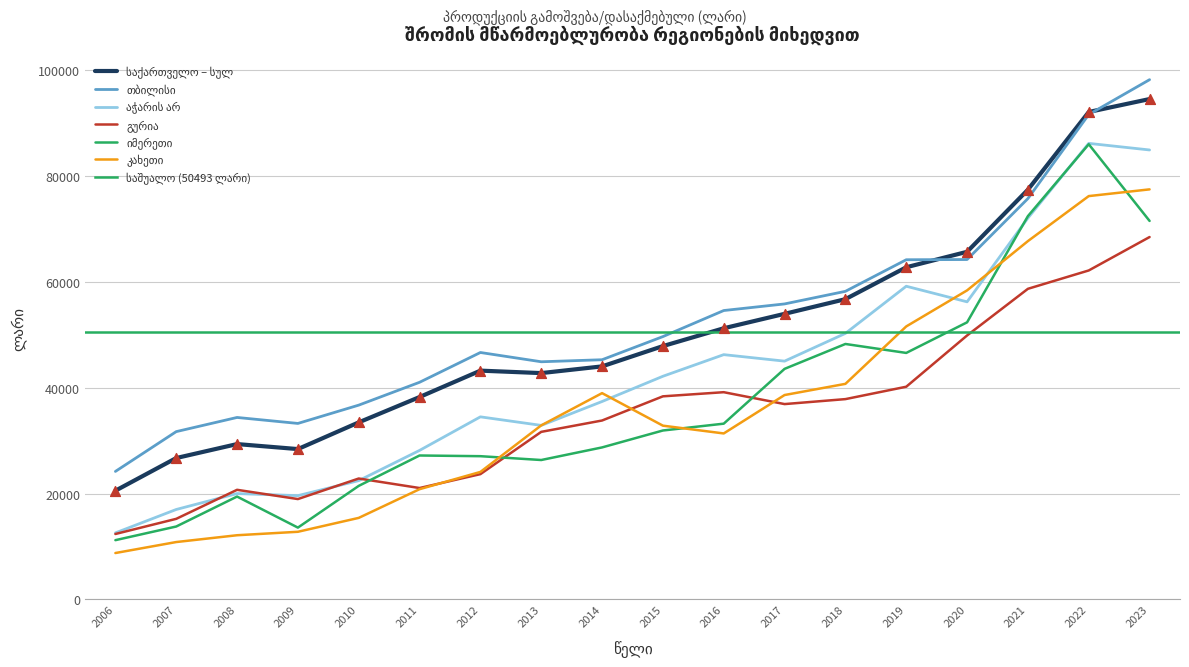

Which series has the largest total across all categories?

თბილისი